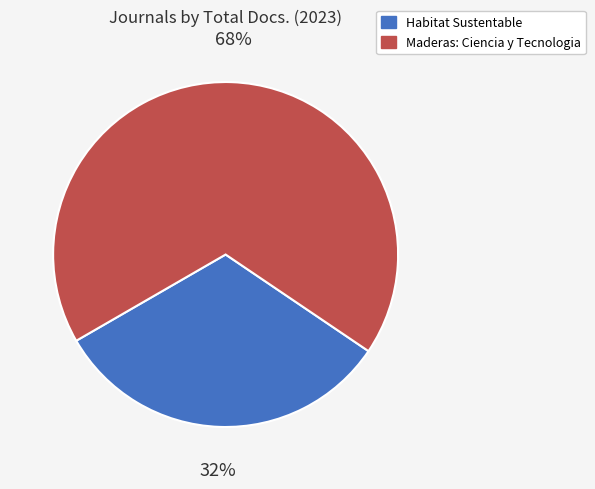

True or false: Habitat Sustentable accounts for 18% of the total.

False